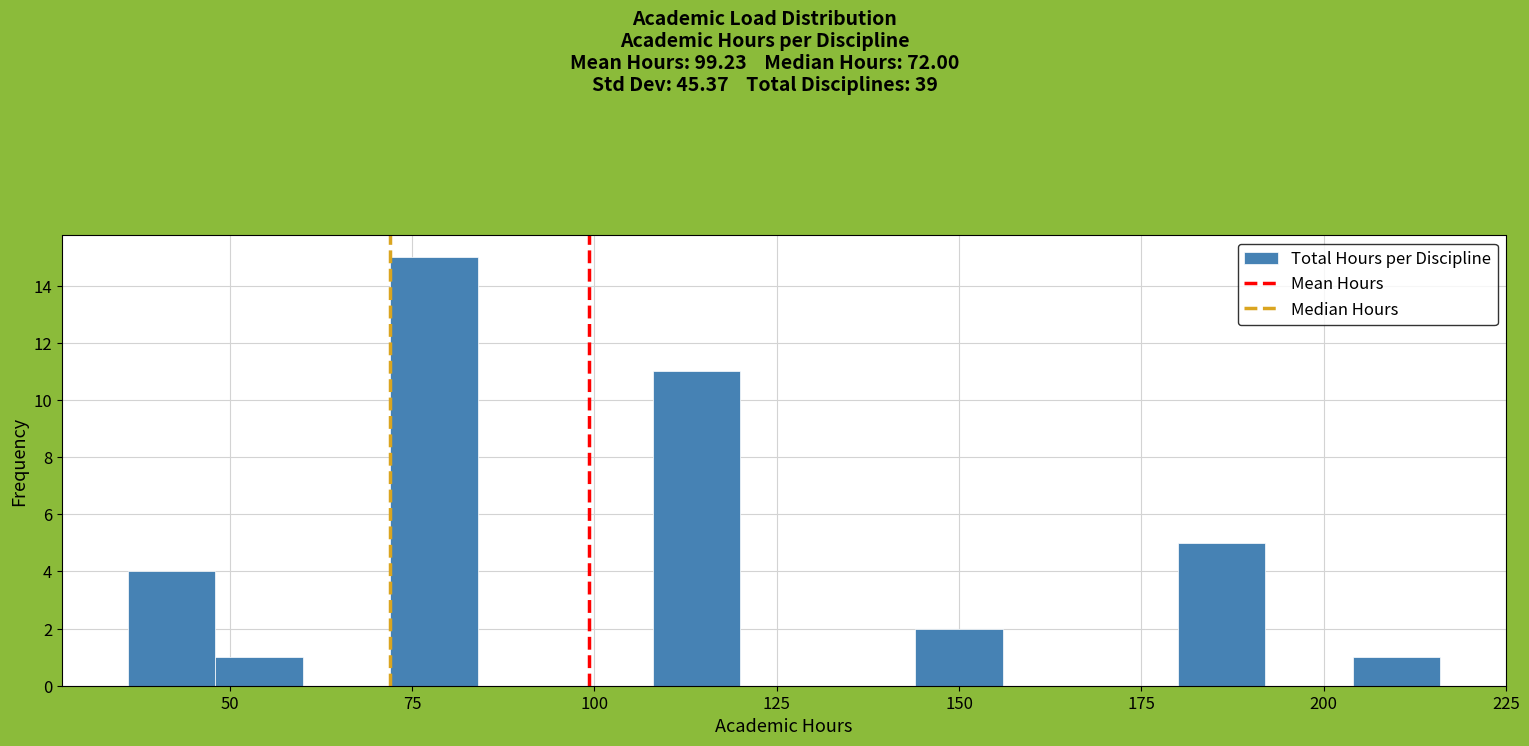

Read against the x-axis, roughly where is the centre of the tallest bar?

80